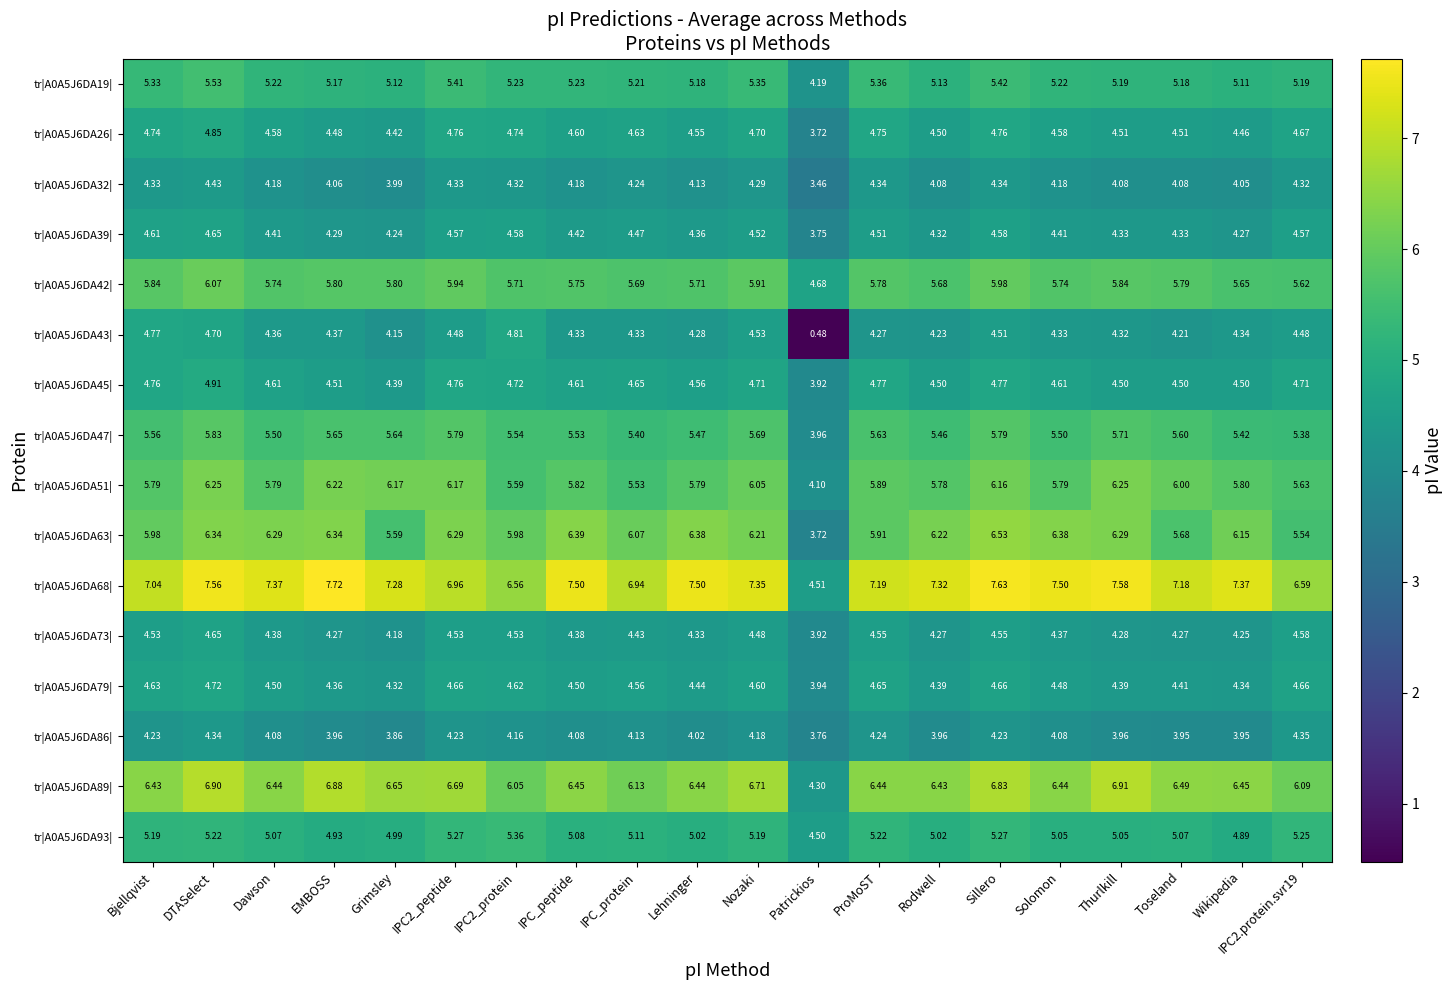

Count the number of categories in the chart.

20